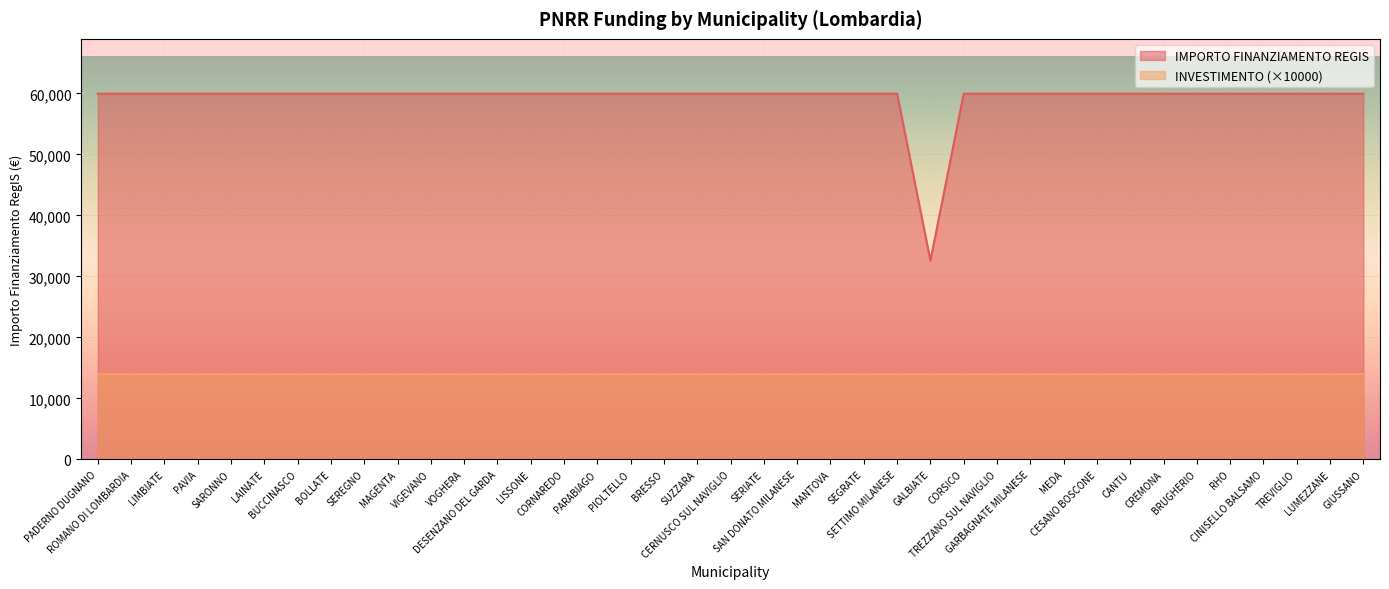

Approximately how many times larger is the value at SARONNO compared to ROMANO DI LOMBARDIA?

1.0